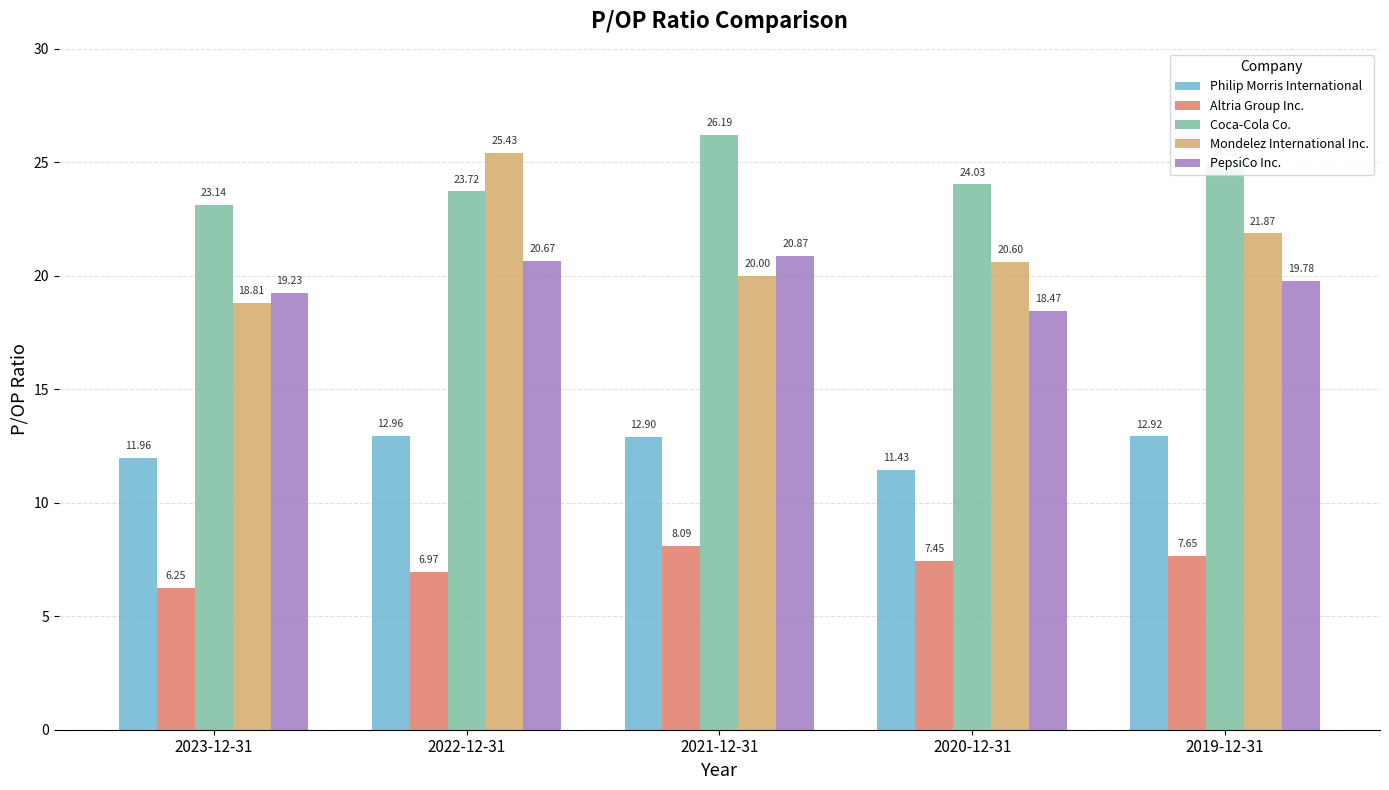

How many values in the PepsiCo Inc. series exceed 19?

4